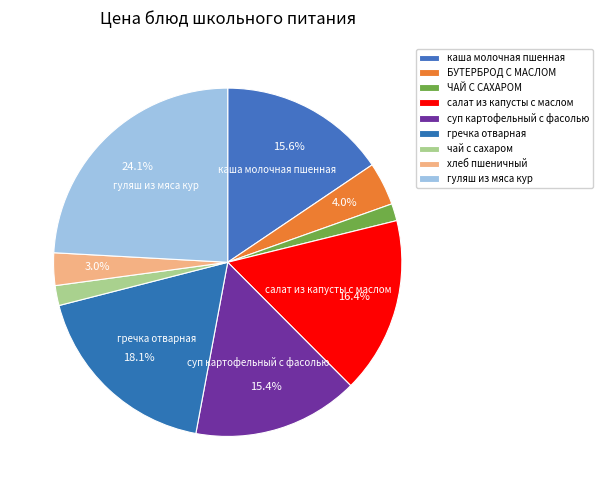

To the nearest percent, what is the combined percentage of салат из капусты с маслом and гуляш из мяса кур?

40%